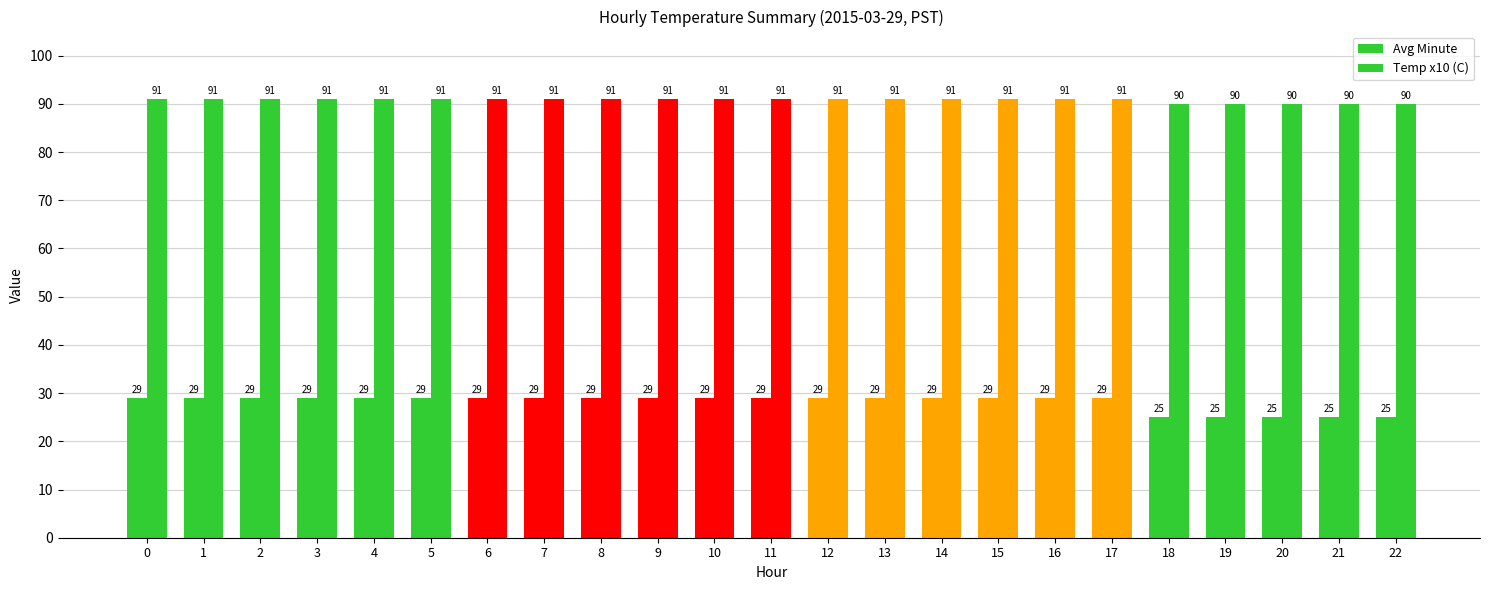

Reading right to left, transcribe all the data shown in this chart.

Avg Minute: 22=25	21=25	20=25	19=25	18=25	17=29	16=29	15=29	14=29	13=29	12=29	11=29	10=29	9=29	8=29	7=29	6=29	5=29	4=29	3=29	2=29	1=29	0=29
Temp x10 (C): 22=90	21=90	20=90	19=90	18=90	17=91	16=91	15=91	14=91	13=91	12=91	11=91	10=91	9=91	8=91	7=91	6=91	5=91	4=91	3=91	2=91	1=91	0=91